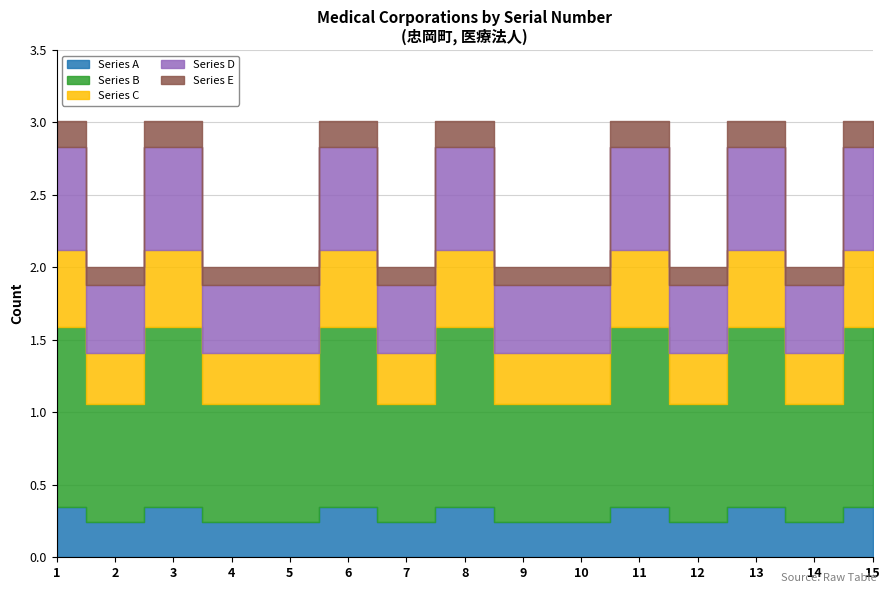

True or false: Series A has a value of 2 at 4.

False